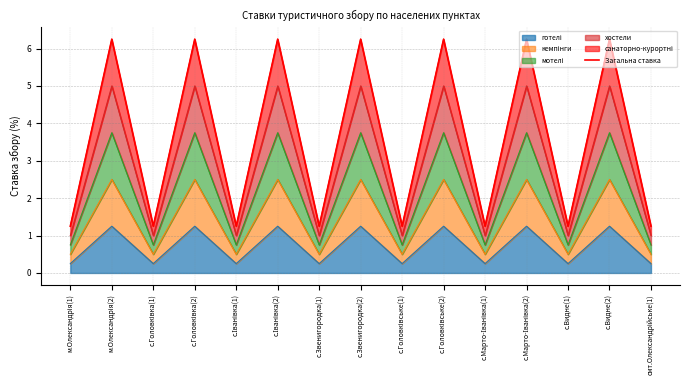

Reading left to right, extract all data points from this chart.

м.Олександрія(1)=1.2	м.Олександрія(2)=6.2	с.Головківка(1)=1.2	с.Головківка(2)=6.2	с.Іванівка(1)=1.2	с.Іванівка(2)=6.2	с.Звенигородка(1)=1.2	с.Звенигородка(2)=6.2	с.Головківське(1)=1.2	с.Головківське(2)=6.2	с.Марто-Іванівка(1)=1.2	с.Марто-Іванівка(2)=6.2	с.Видне(1)=1.2	с.Видне(2)=6.2	смт.Олександрійське(1)=1.2